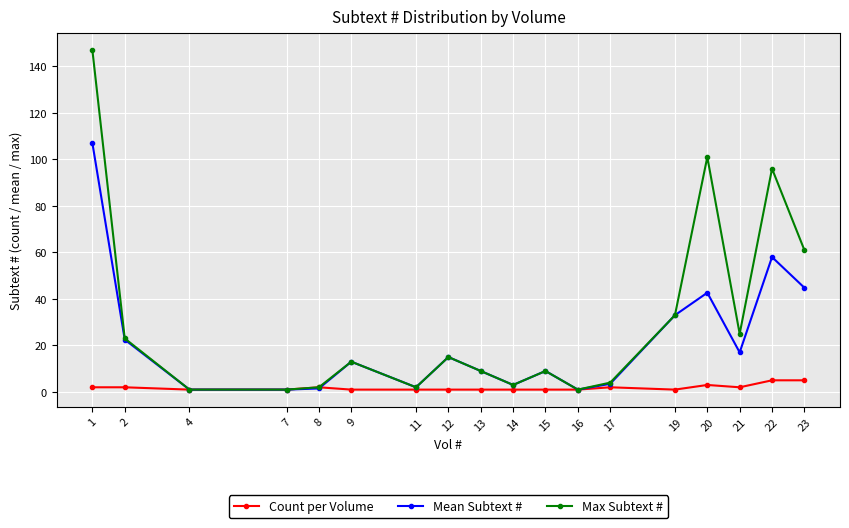

How many values in the Max Subtext # series are below 13?

9